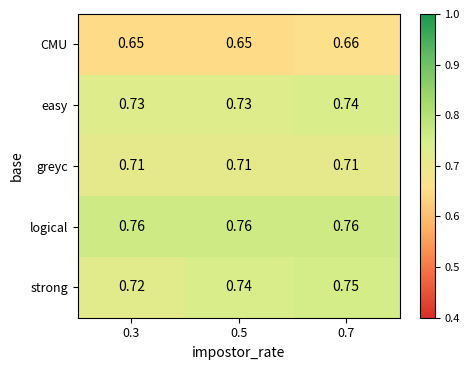

Which series changed the most between 0.3 and 0.7?

strong